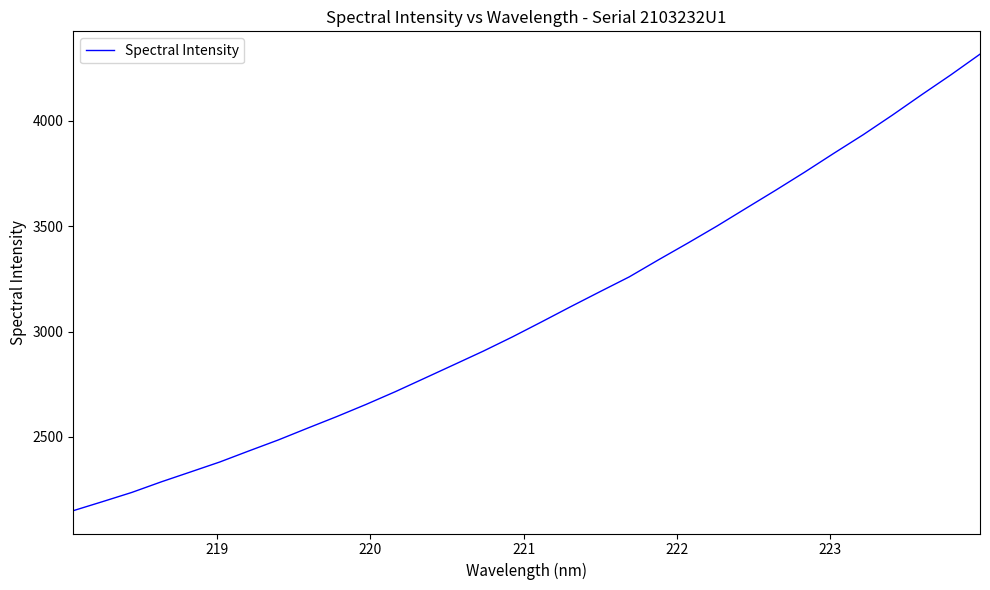

What is the maximum value shown in the chart?

4316.8